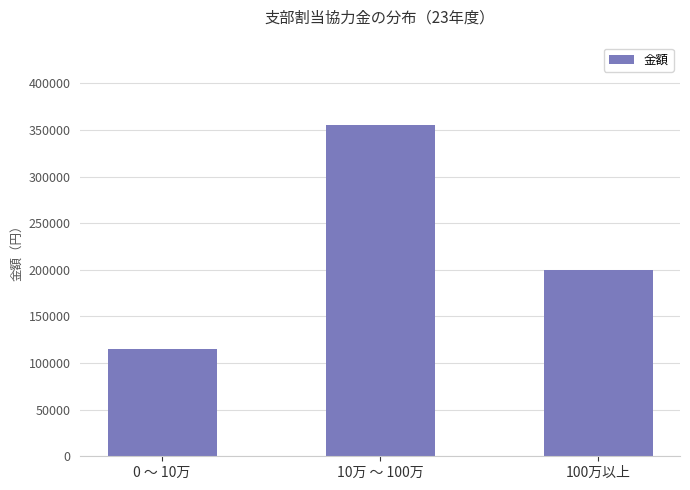

How many bars are there in total?

3